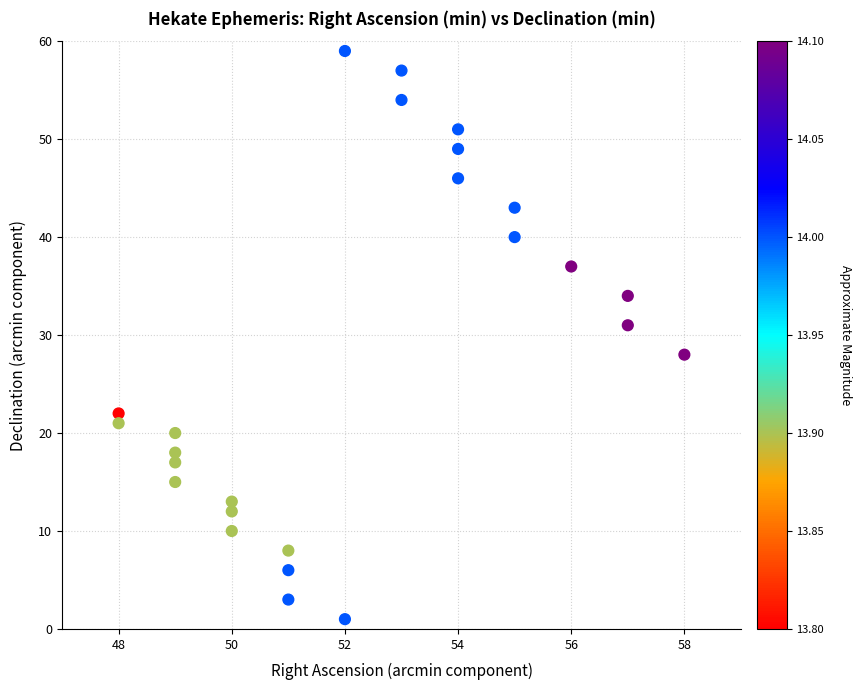

What is the range of X values (max minus min)?

10